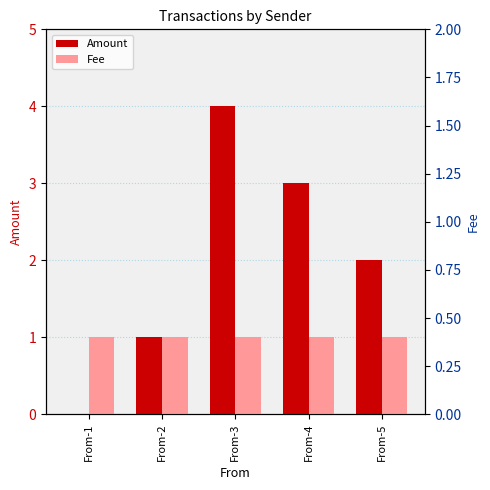

How many groups of bars are there?

5